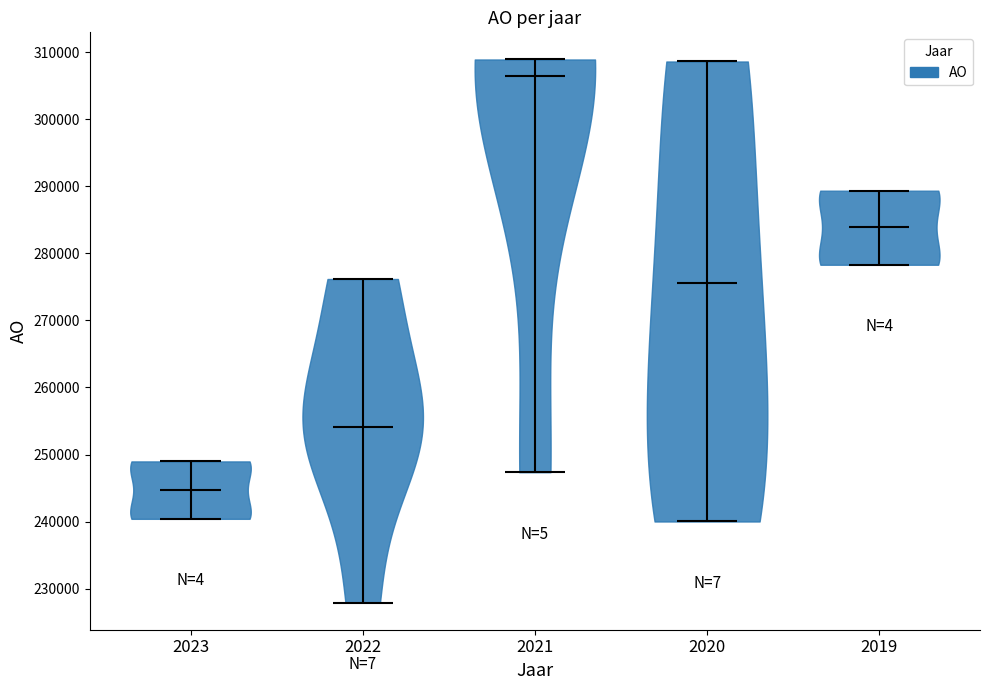

Reading left to right, read every violin against the y-axis: where its median line is, and the lowest and highest points it reaches. The values are not printed on the chart, so give them approximately, as read against the axis.

2023: median line 245000, lowest point 240000, highest point 249000
2022: median line 254000, lowest point 228000, highest point 276000
2021: median line 306000, lowest point 247000, highest point 309000
2020: median line 276000, lowest point 240000, highest point 309000
2019: median line 284000, lowest point 278000, highest point 289000